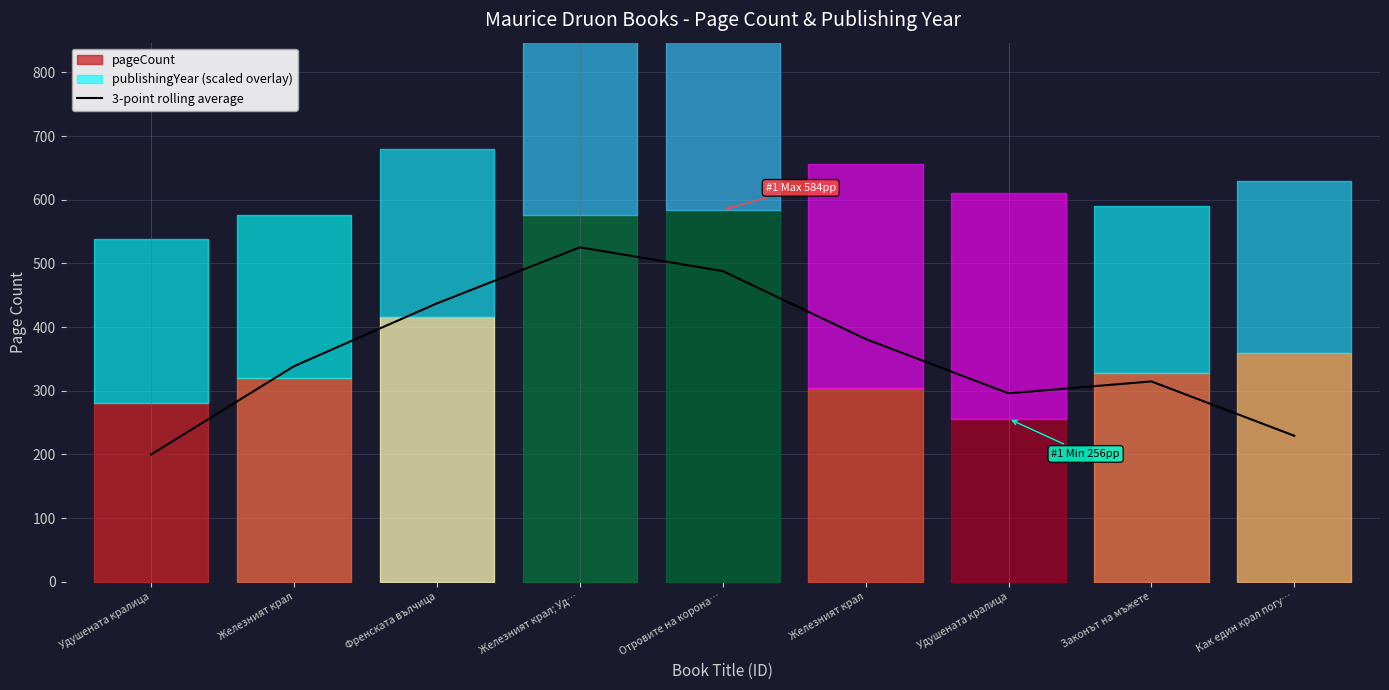

Reading right to left, what are all the values shown in this chart?

229.3	314.7	296.0	381.3	488.0	525.3	437.3	338.7	200.0